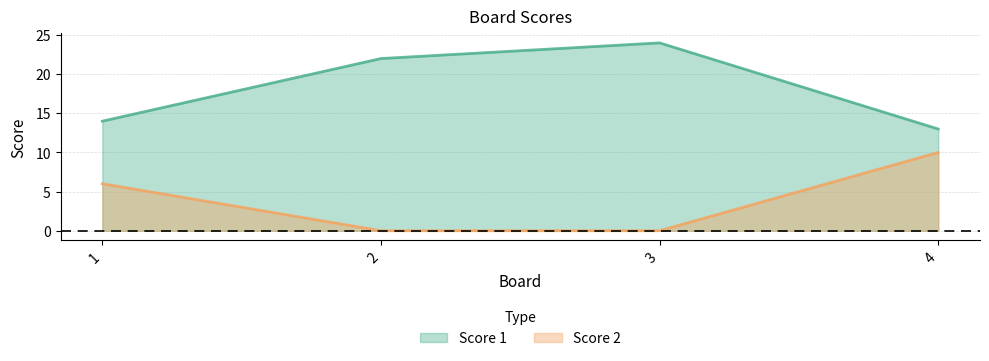

Is it true that Score 2 equals 5 at 2?

False